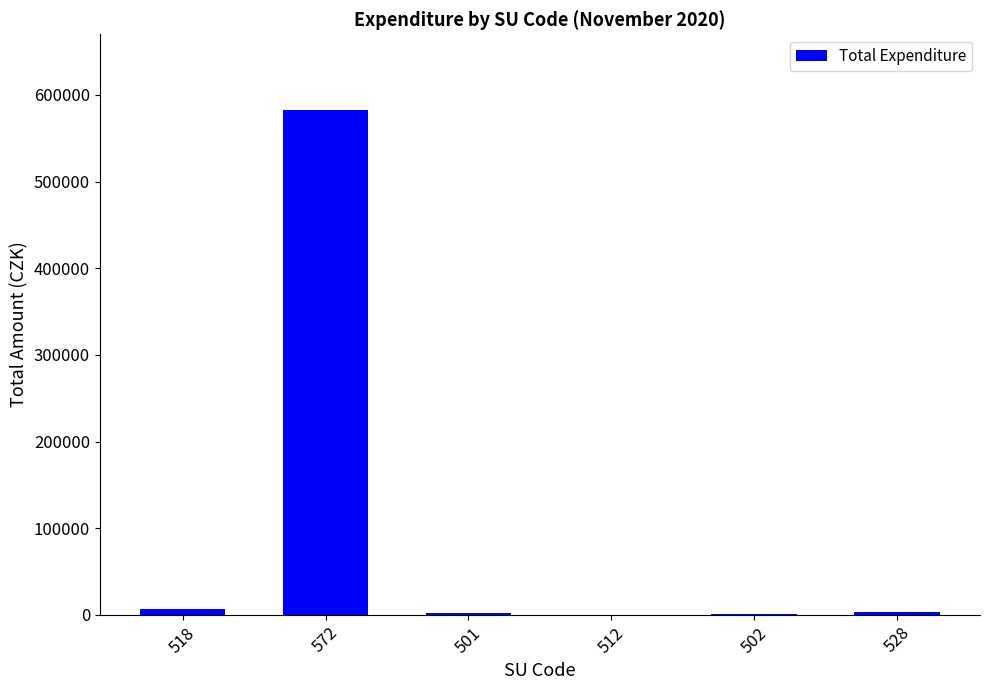

At which label is the value closest to 291404?

518